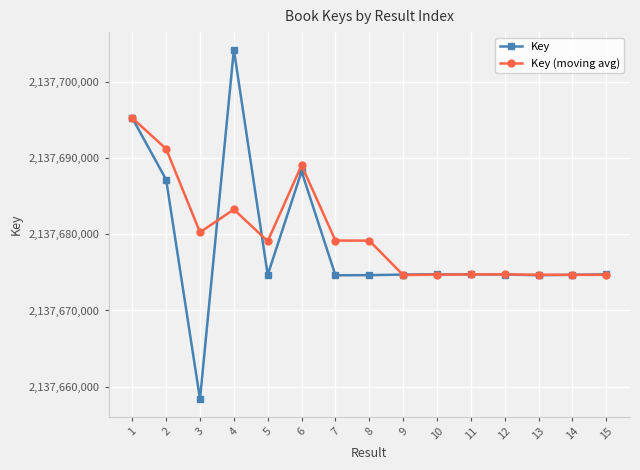

What is the sum of all Key values?

32065180070.0